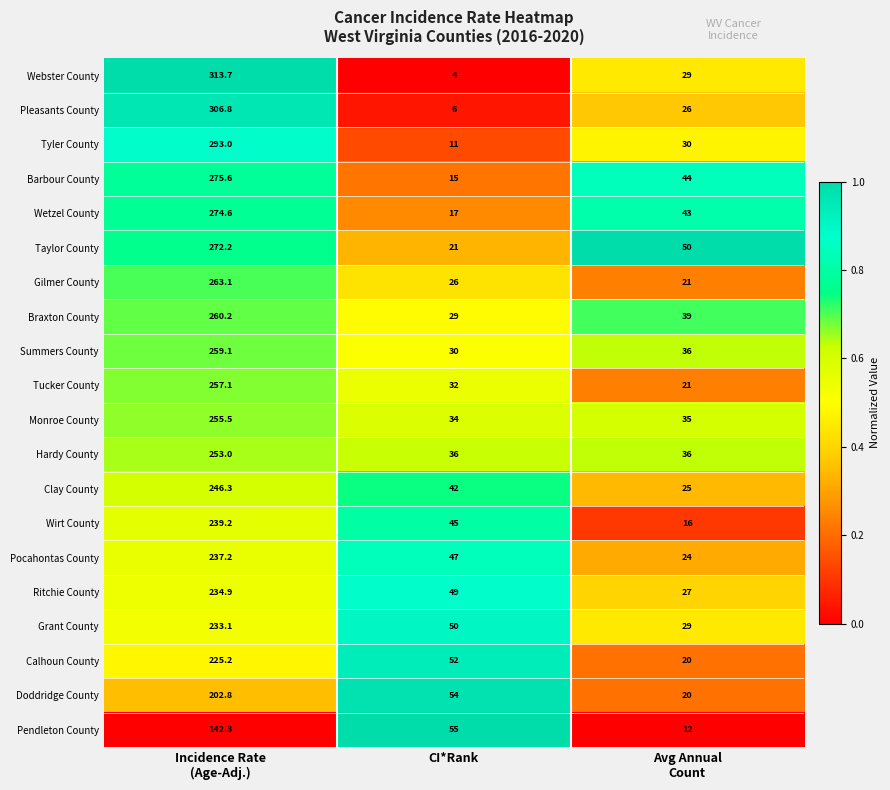

Where is Doddridge County nearest to the value 111?

CI*Rank